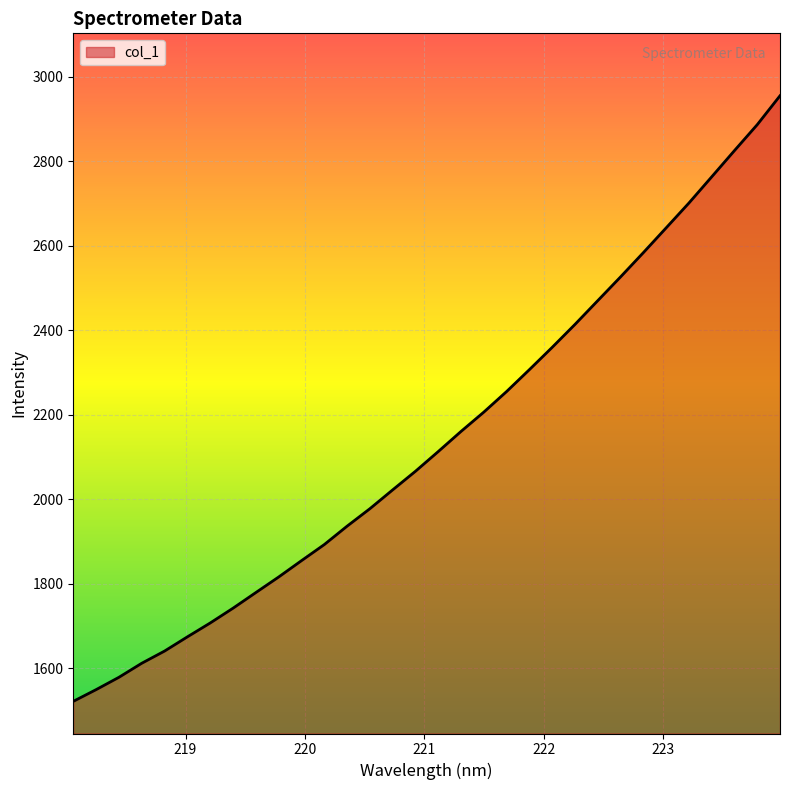

What is the maximum value shown in the chart?

2954.8